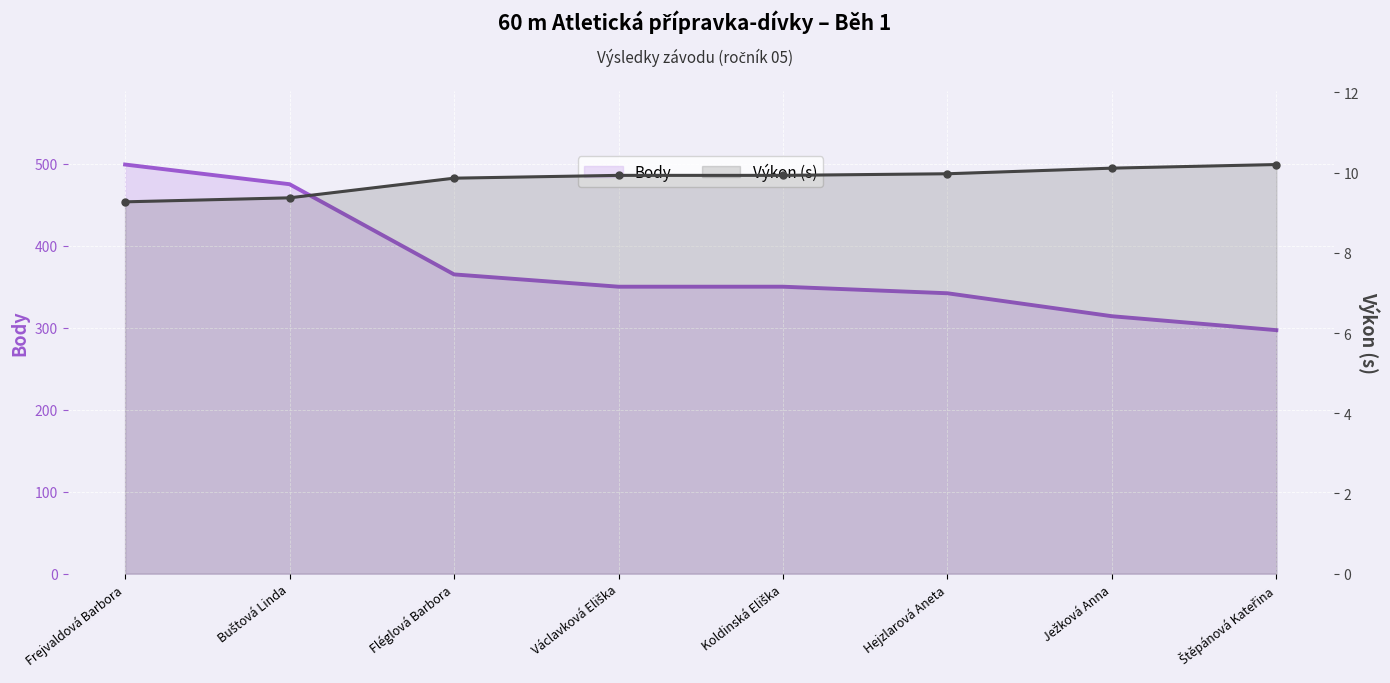

How many data points does each series have?

8